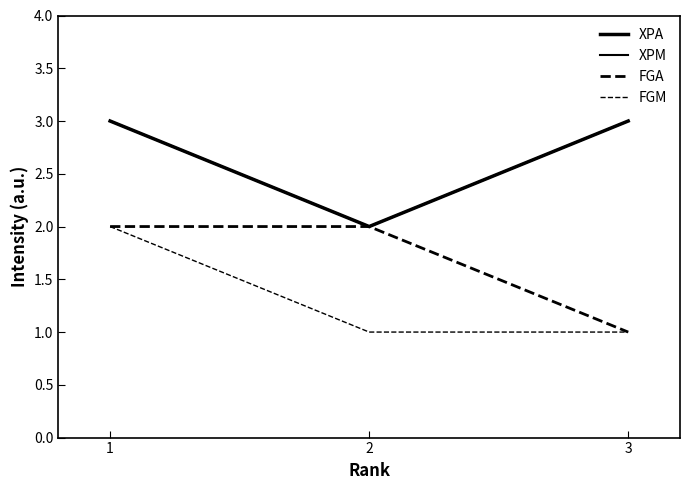

Is this an area chart (filled region under the line)?

No